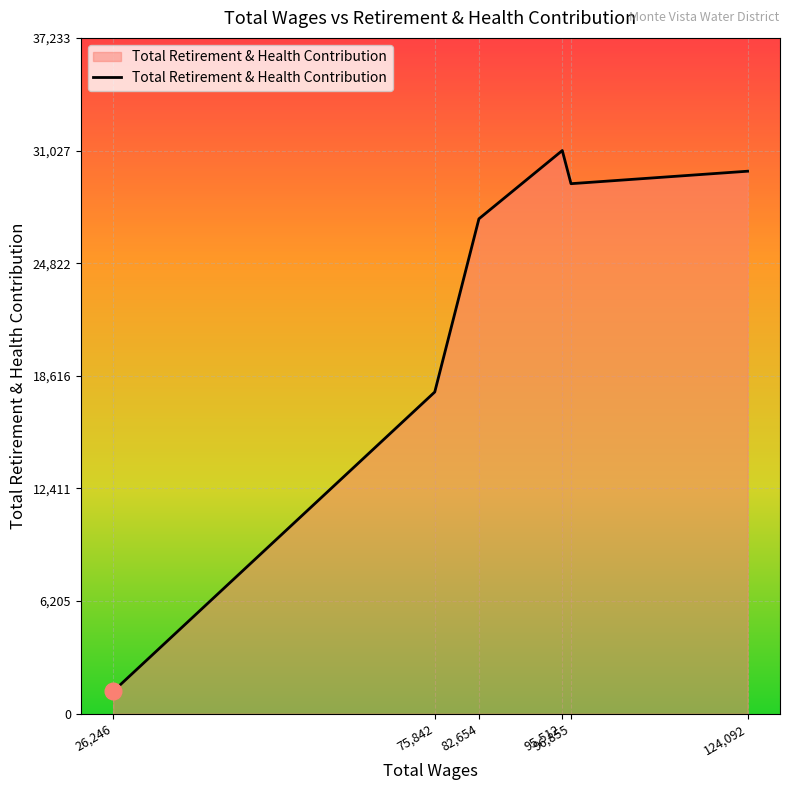

At which category does the chart reach its minimum across all series?

26,246